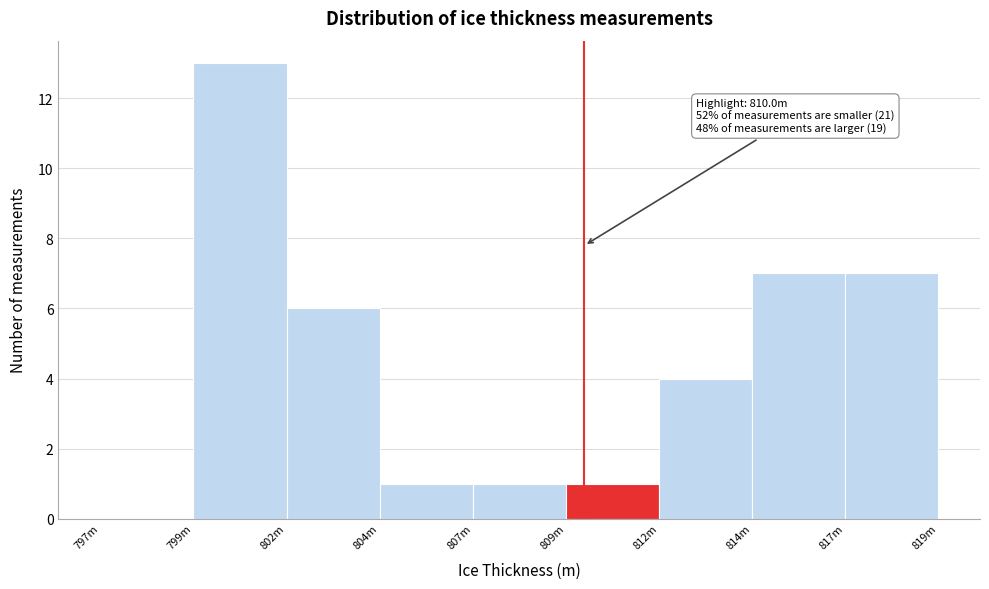

Reading left to right, transcribe all the data shown in this chart.

797m=0	799m=13	802m=6	804m=1	807m=1	809m=1	812m=4	814m=7	817m=7